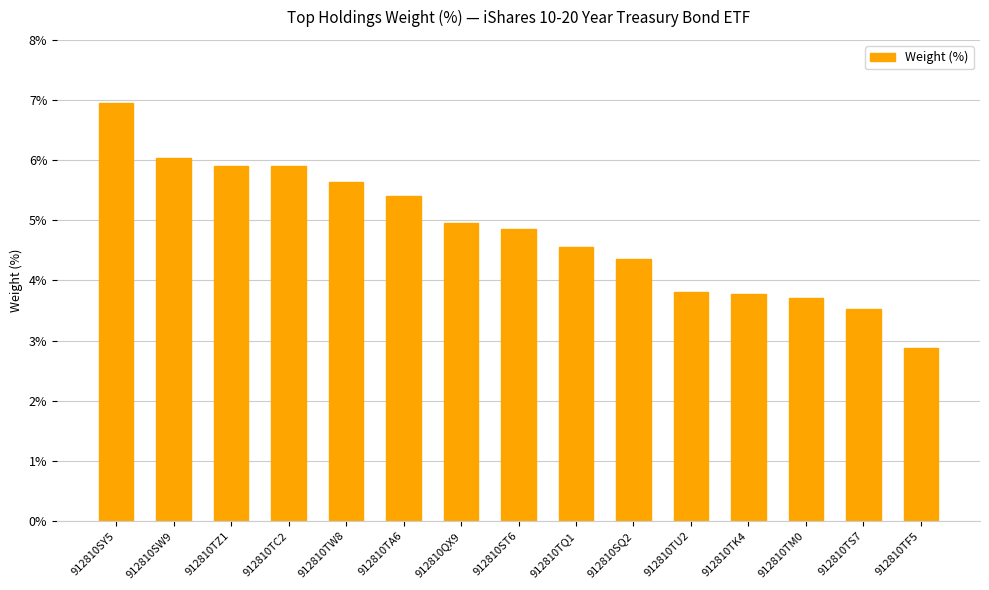

Approximately how many times larger is the value at 912810SQ2 compared to 912810TK4?

1.2